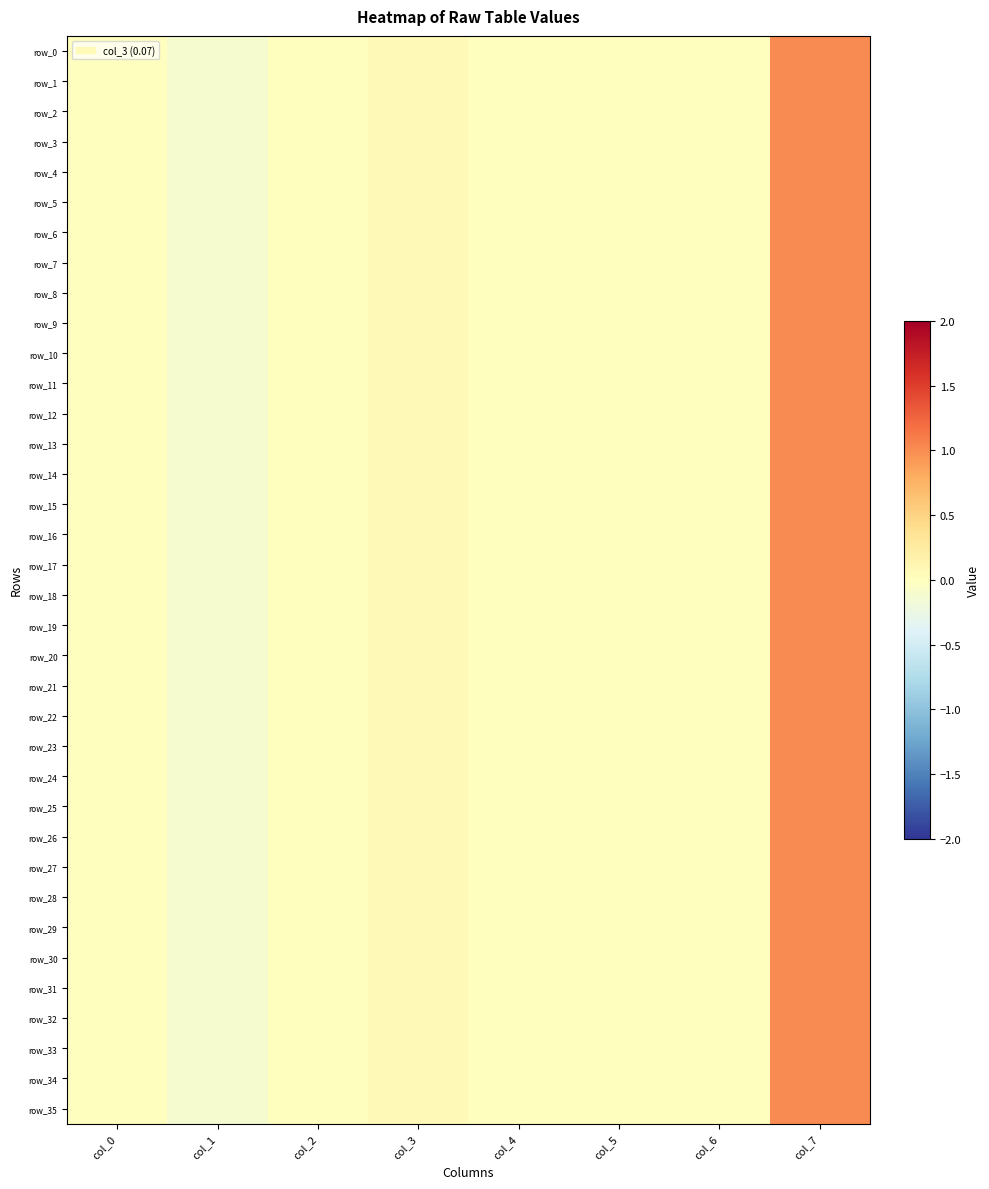

How many values in row_14 are below zero?

1